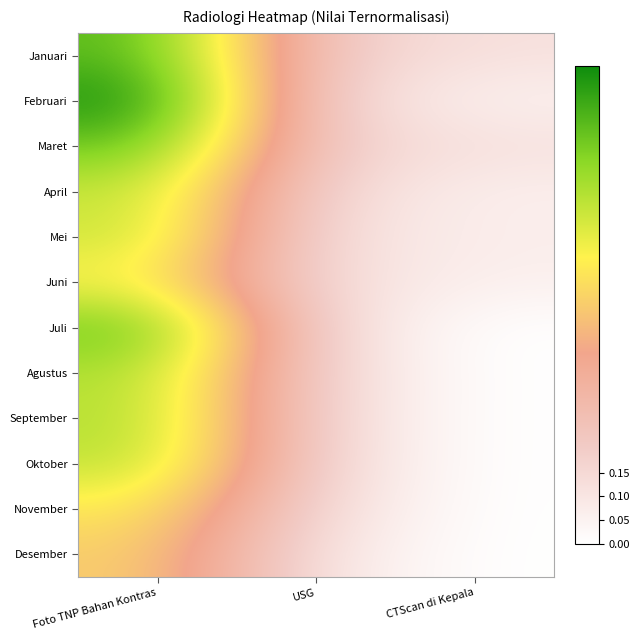

List the series in order of their peak value, lowest first.

Desember, November, Juni, Mei, April, Oktober, September, Agustus, Maret, Juli, Januari, Februari